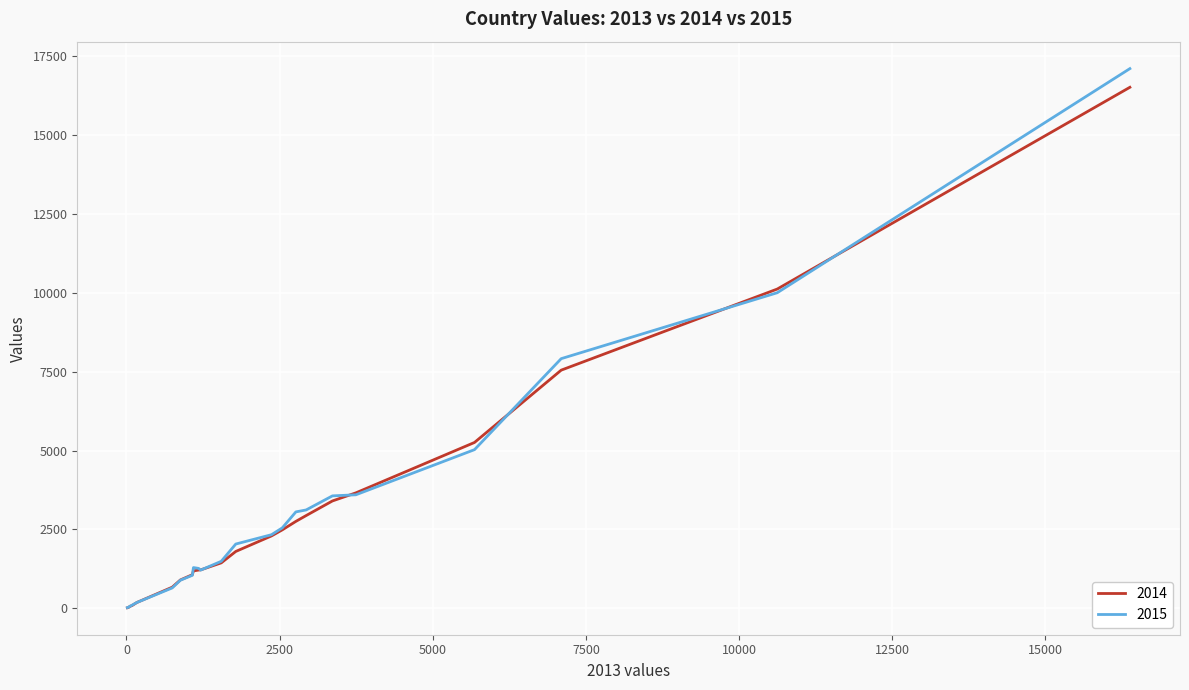

What is the maximum value shown in the chart?

17105